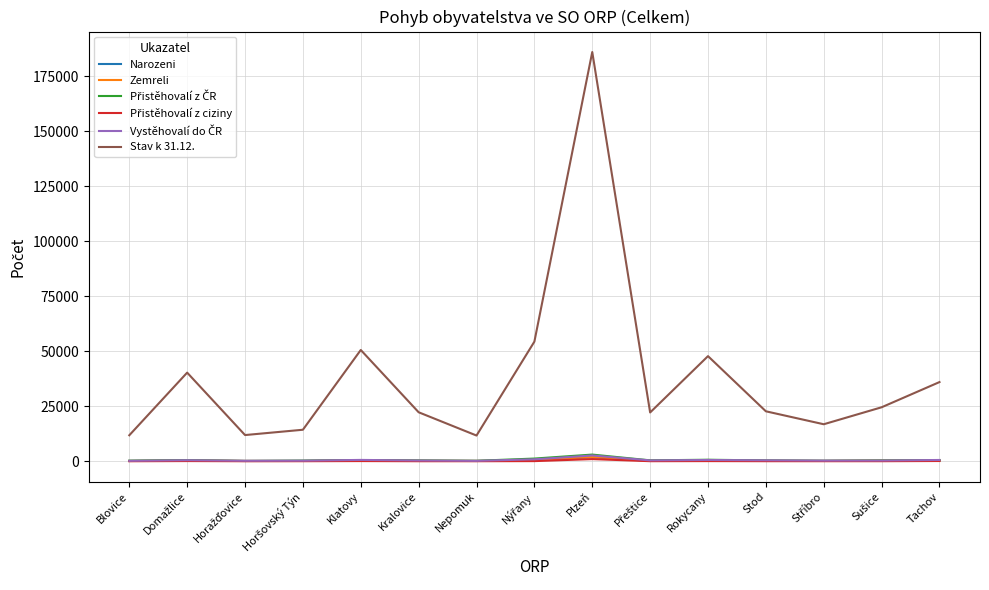

At which category is the sum across all series the highest?

Plzeň